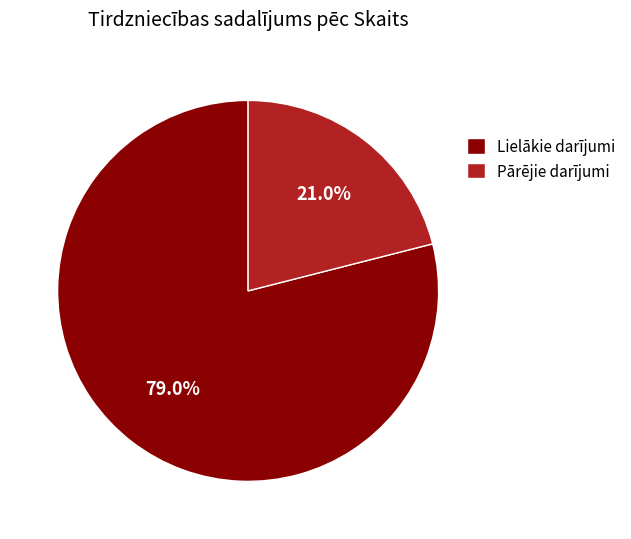

Rank the categories by value from lowest to highest.

Pārējie darījumi, Lielākie darījumi